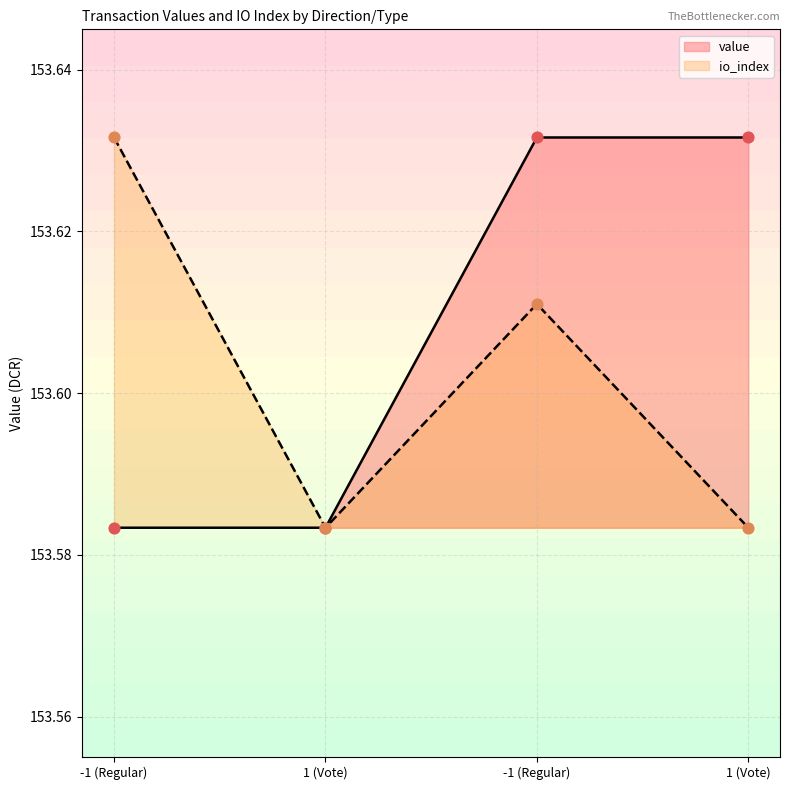

What is the total value across all series at -1 (Regular)?

307.2